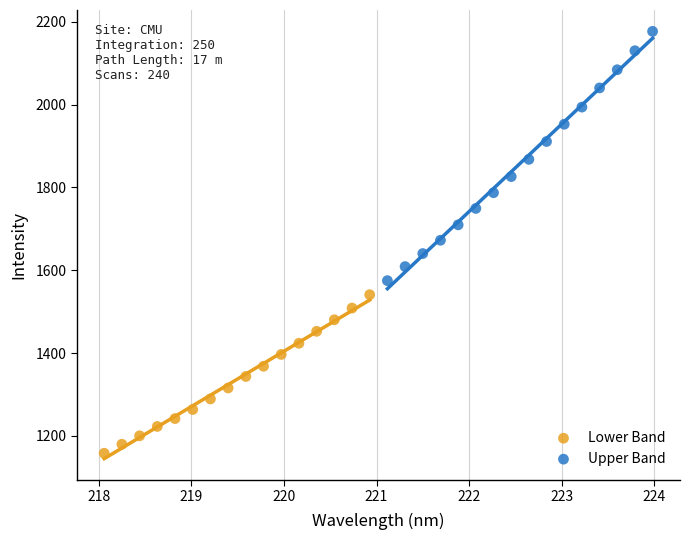

What are all the series names shown in the legend?

Lower Band, Upper Band